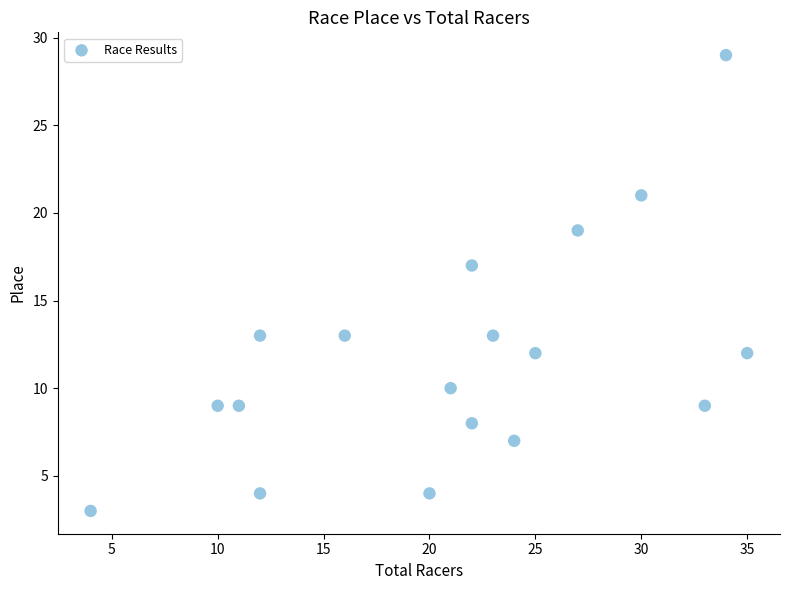

What is the range of X values (max minus min)?

31